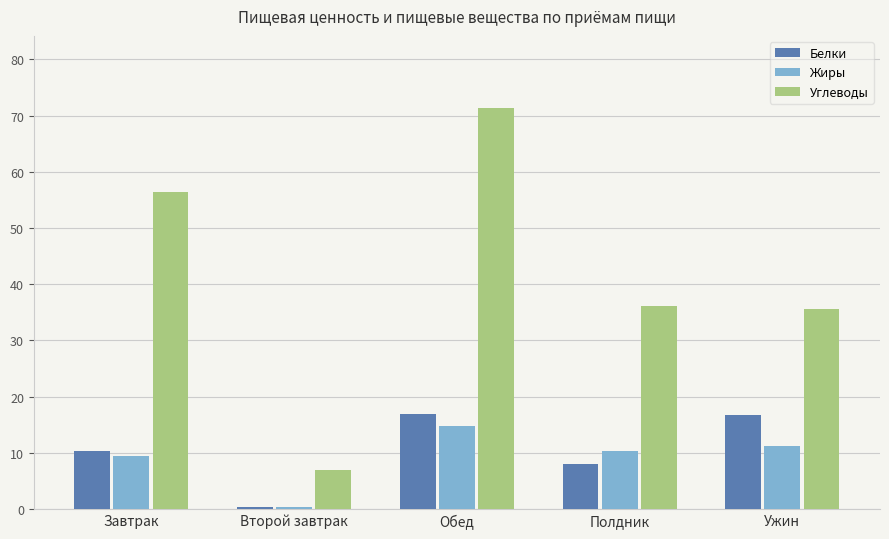

At which category does the chart reach its minimum across all series?

Второй завтрак